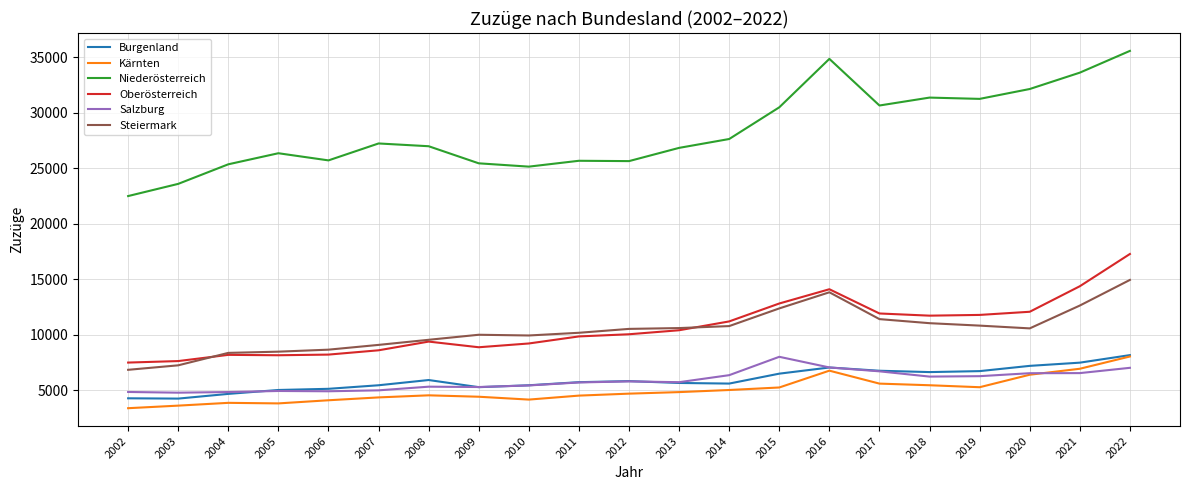

True or false: Kärnten and Steiermark cross at least once.

False